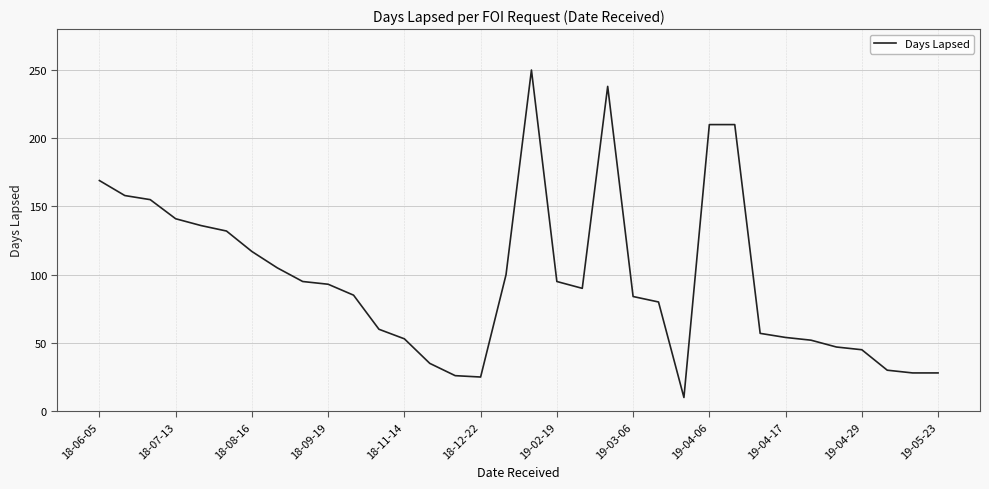

What is the difference between the maximum and minimum values?

240